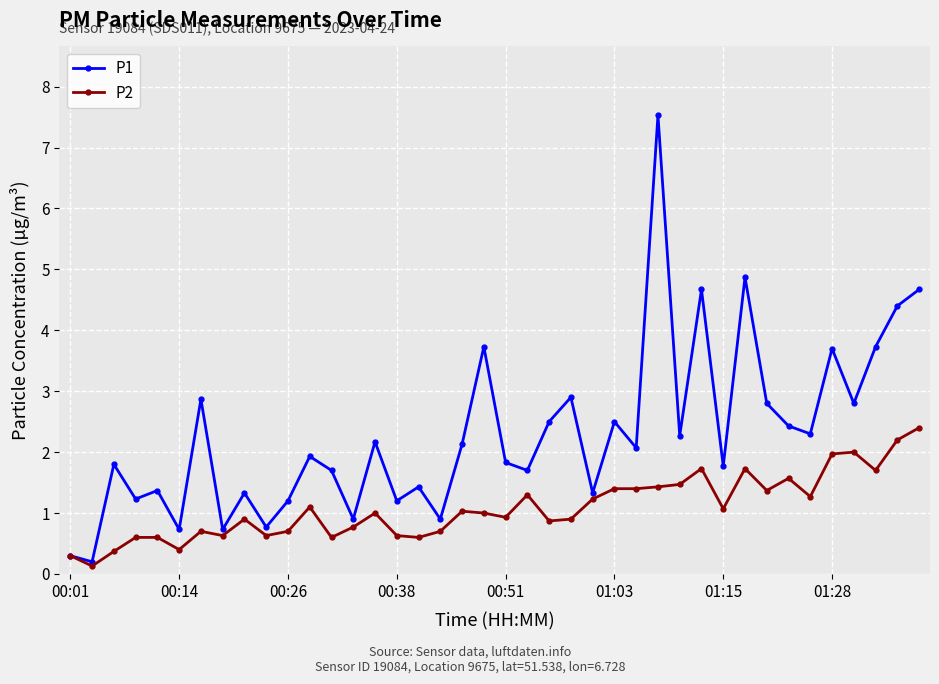

Which series has the largest range (max minus min)?

P1